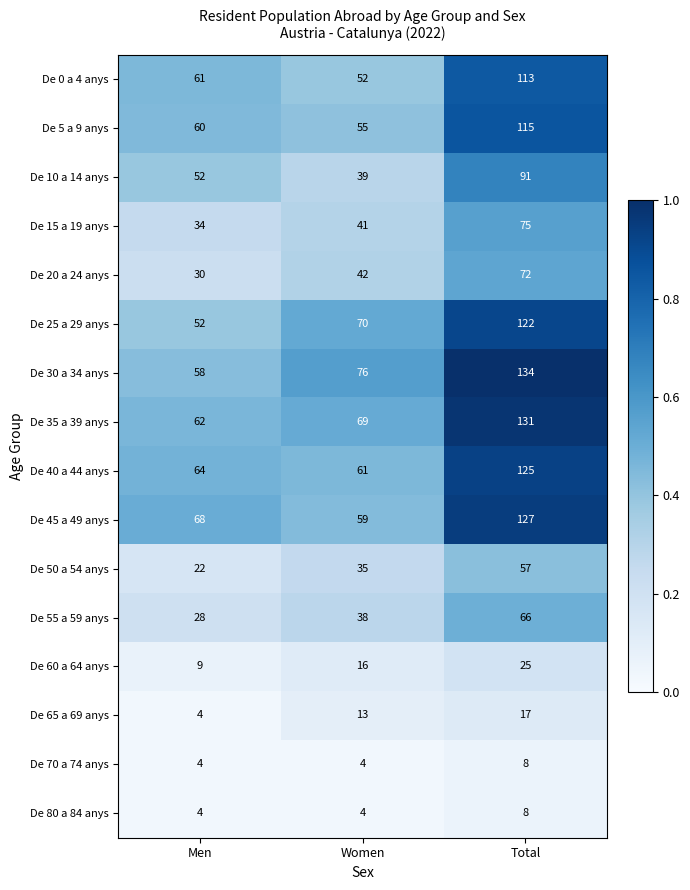

What is the lowest value of the De 0 a 4 anys series?

52